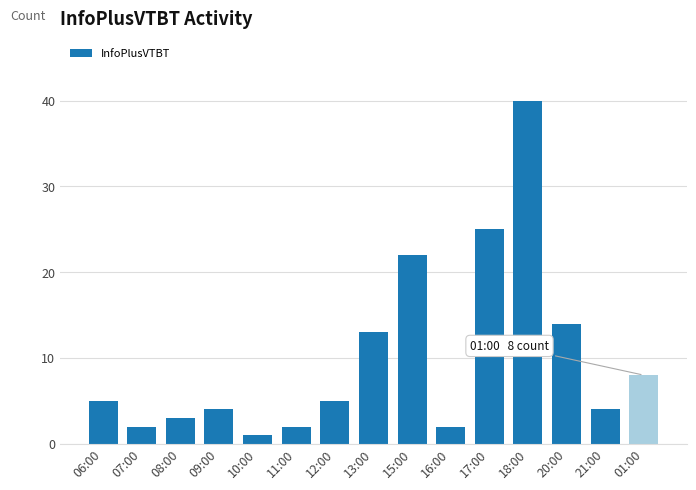

What is the minimum value shown in the chart?

1